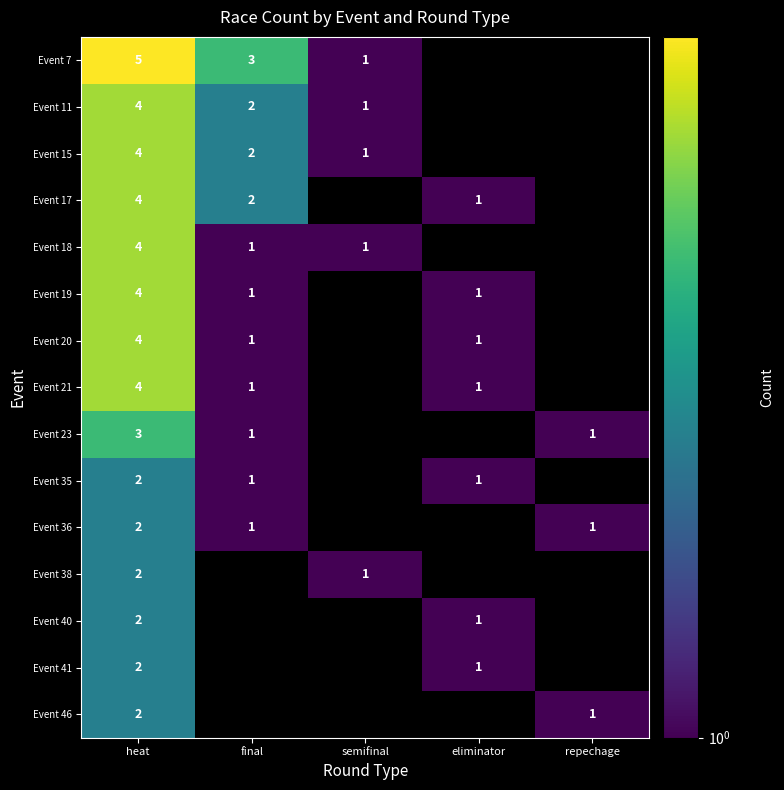

The Event 15 series shows 2 at final. True or false?

True